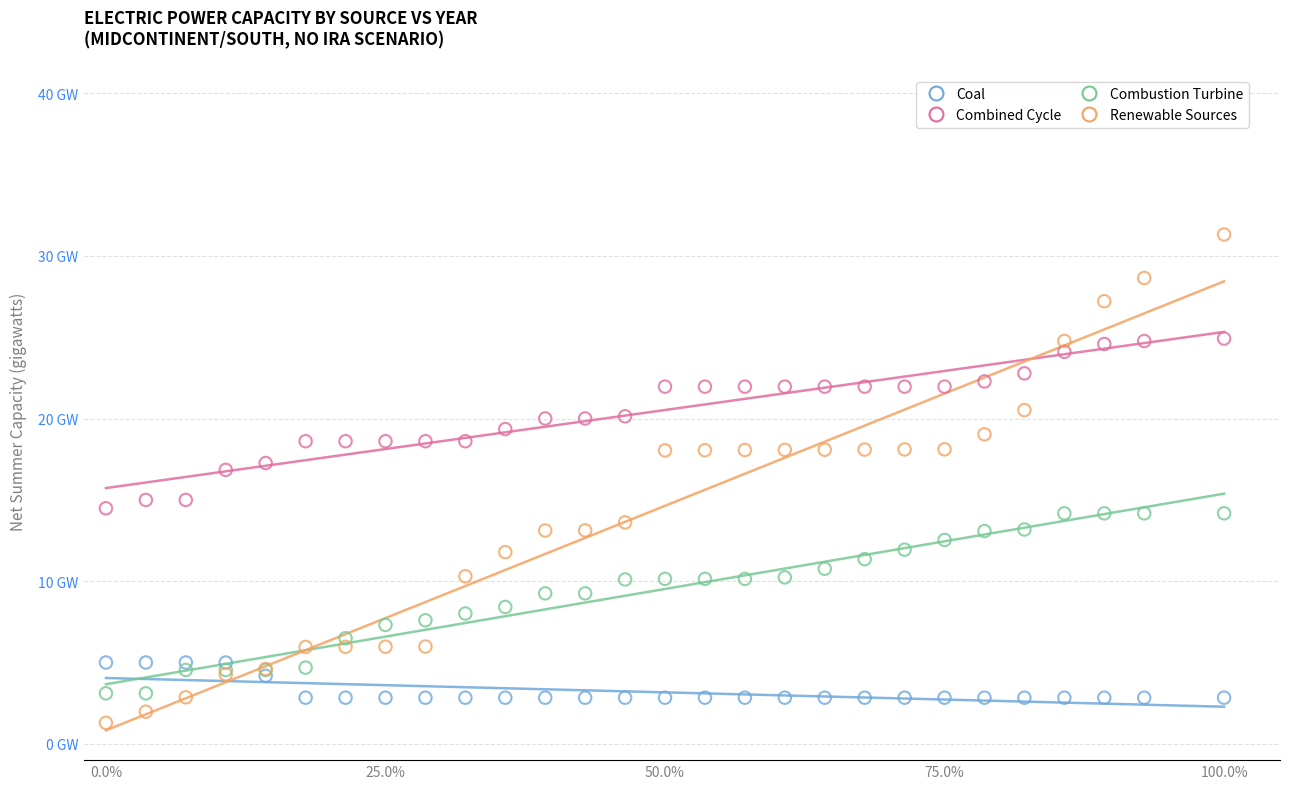

Which series has the largest Y range (max minus min)?

Renewable Sources